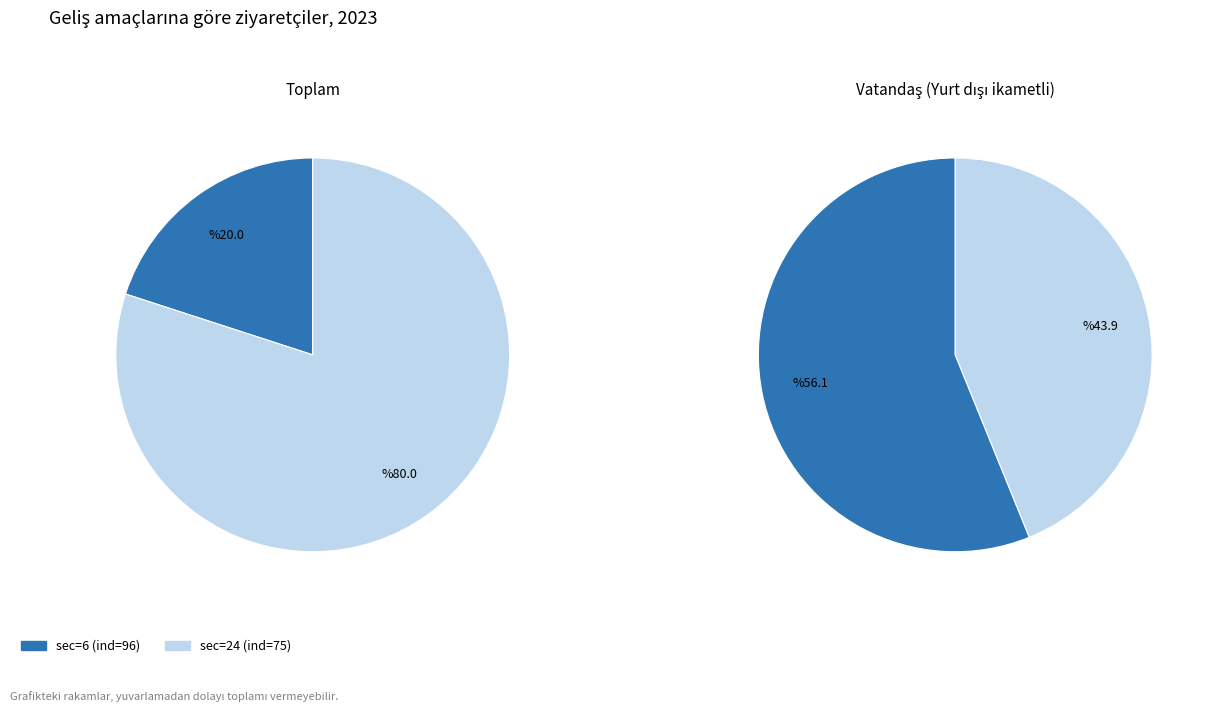

Which slice is the smallest?

sec=6 (ind=96)